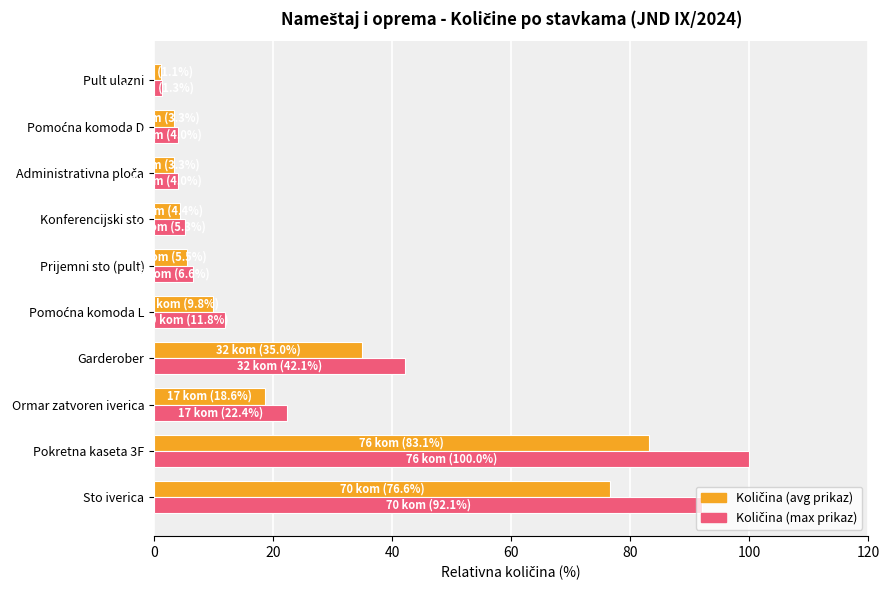

What is the total value across all series at Garderober?

77.1